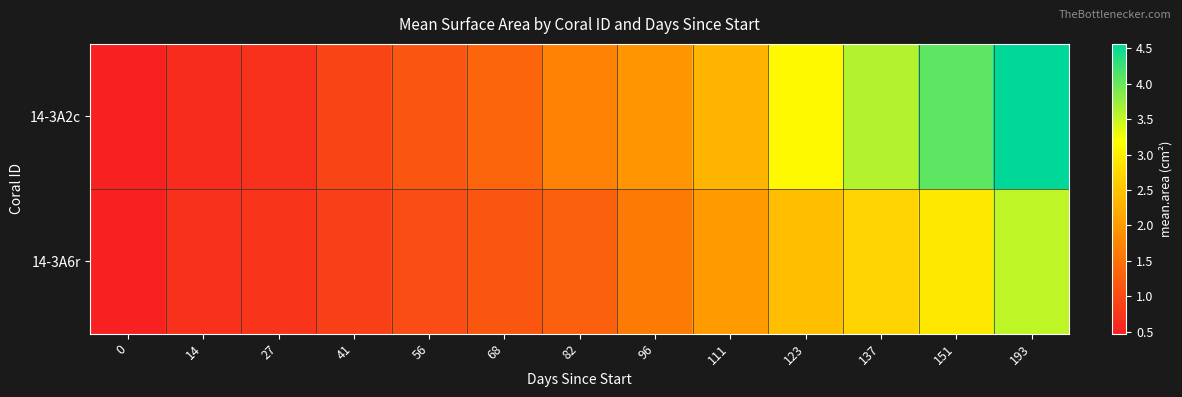

Which series has the largest total across all categories?

14-3A2c